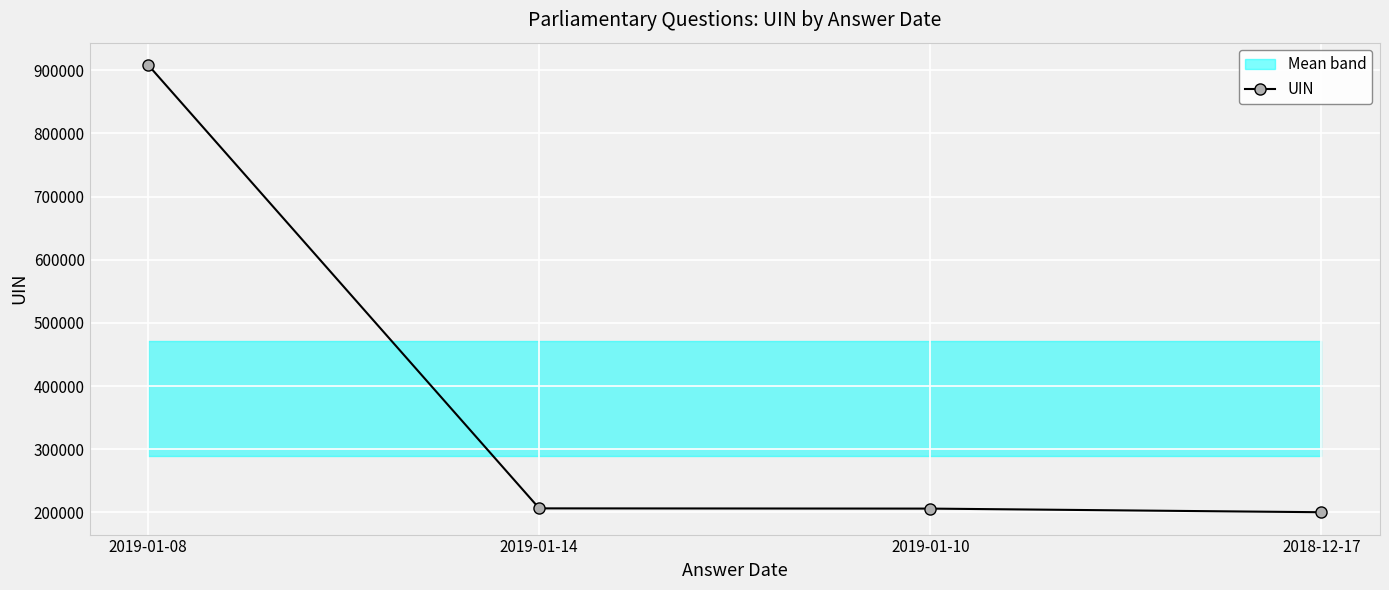

Rank the categories by value from highest to lowest.

2019-01-08, 2019-01-14, 2019-01-10, 2018-12-17